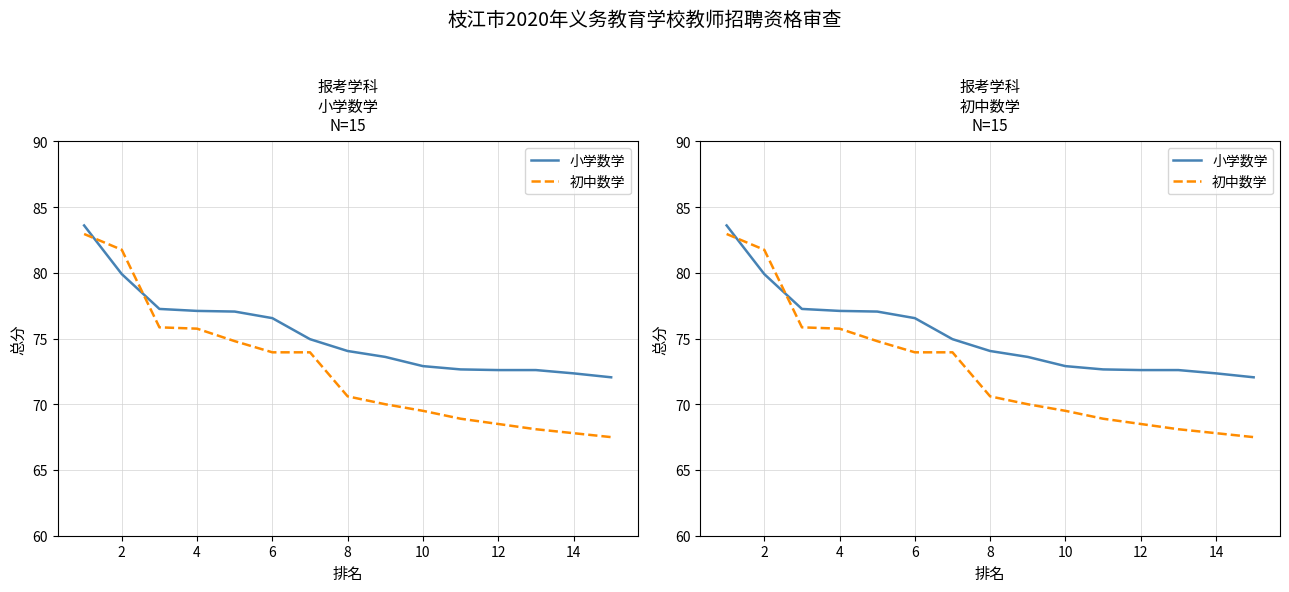

Which series has the largest range (max minus min)?

初中数学